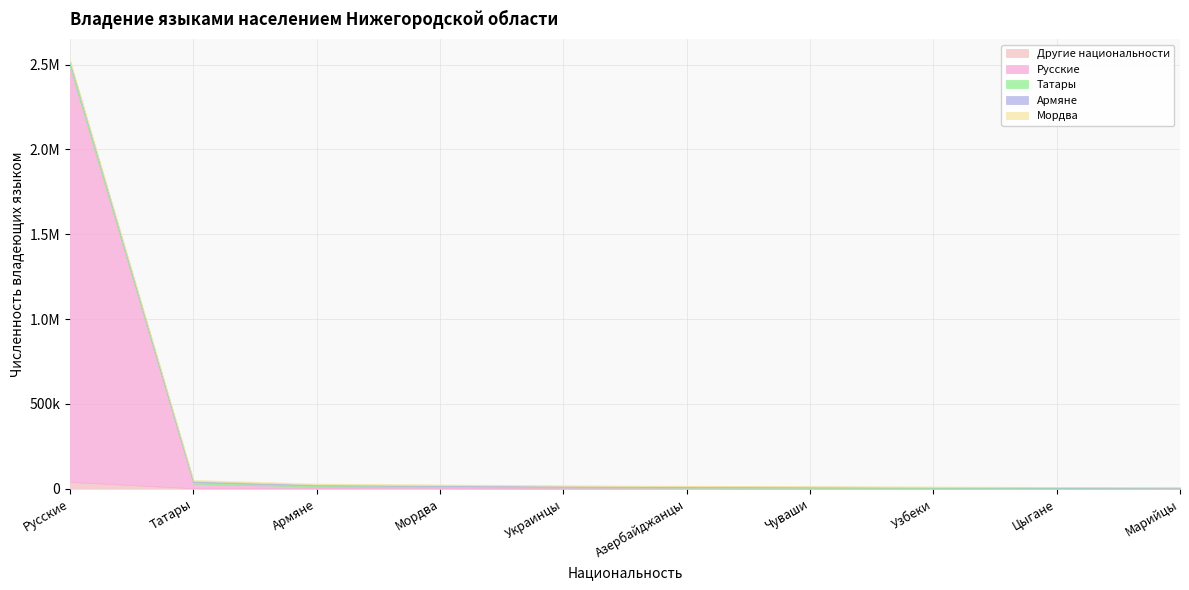

What is the spread (max minus min) of values at Армяне?

6493